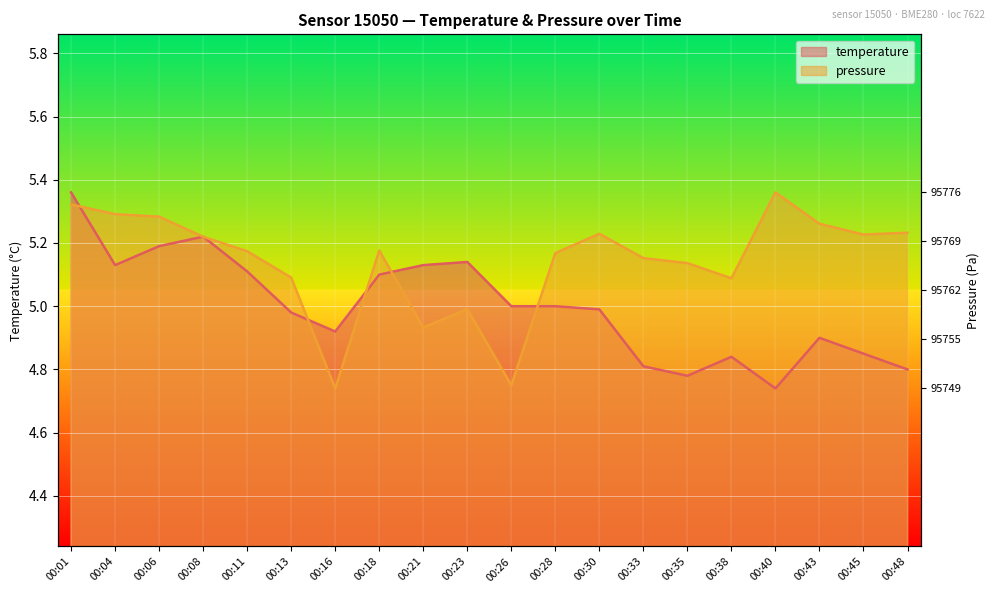

What is the difference between the maximum and minimum values in the pressure_norm series?

0.6